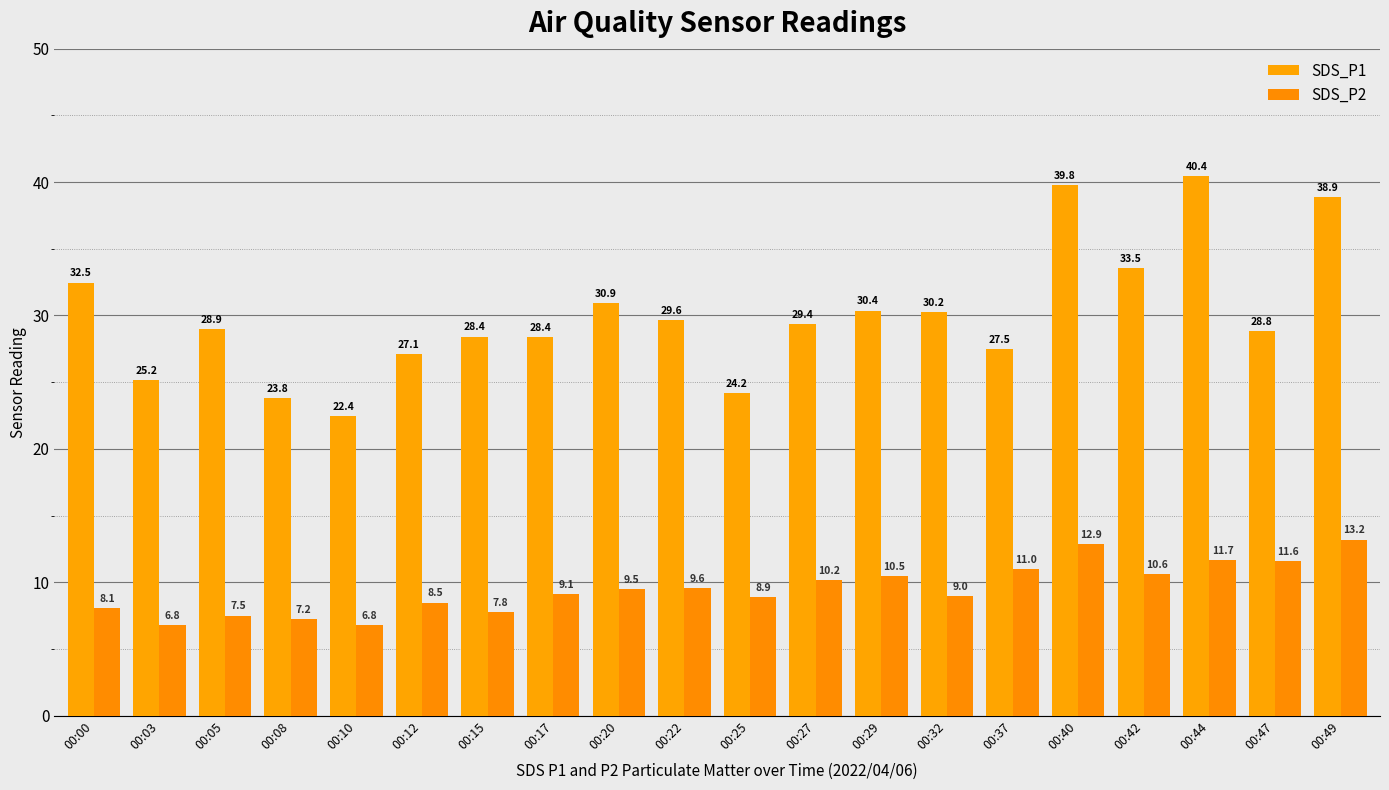

Between 00:00 and 00:05, which series saw the biggest shift?

SDS_P1